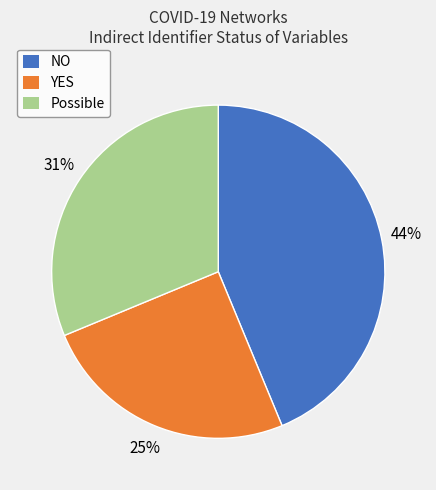

Count the number of slices in the pie.

3